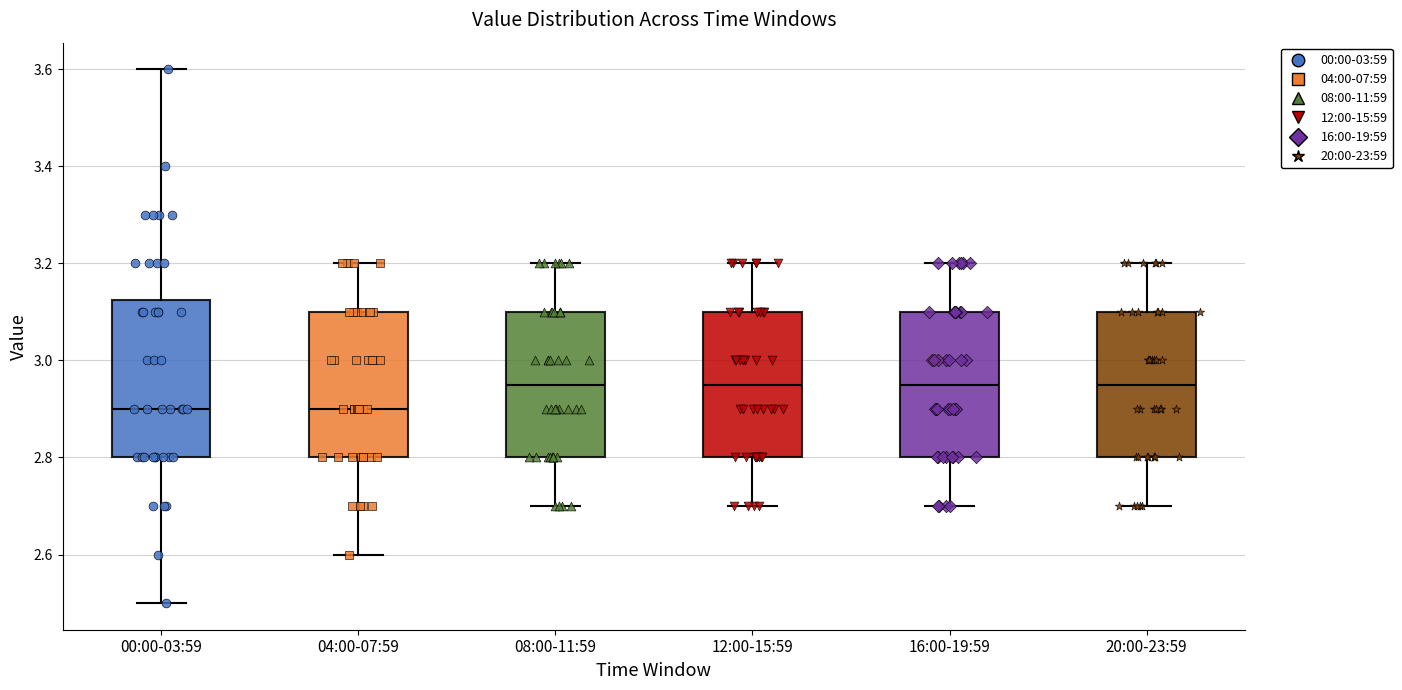

Reading left to right, read every box against the y-axis: the position of its median line, the range the box covers, and the ends of its whiskers. The values are not printed on the chart, so give them approximately, as read against the axis.

00:00-03:59: median 2.90, box 2.80 to 3.12, whiskers 2.50 to 3.60
04:00-07:59: median 2.90, box 2.80 to 3.10, whiskers 2.60 to 3.20
08:00-11:59: median 2.96, box 2.80 to 3.10, whiskers 2.70 to 3.20
12:00-15:59: median 2.96, box 2.80 to 3.10, whiskers 2.70 to 3.20
16:00-19:59: median 2.96, box 2.80 to 3.10, whiskers 2.70 to 3.20
20:00-23:59: median 2.96, box 2.80 to 3.10, whiskers 2.70 to 3.20